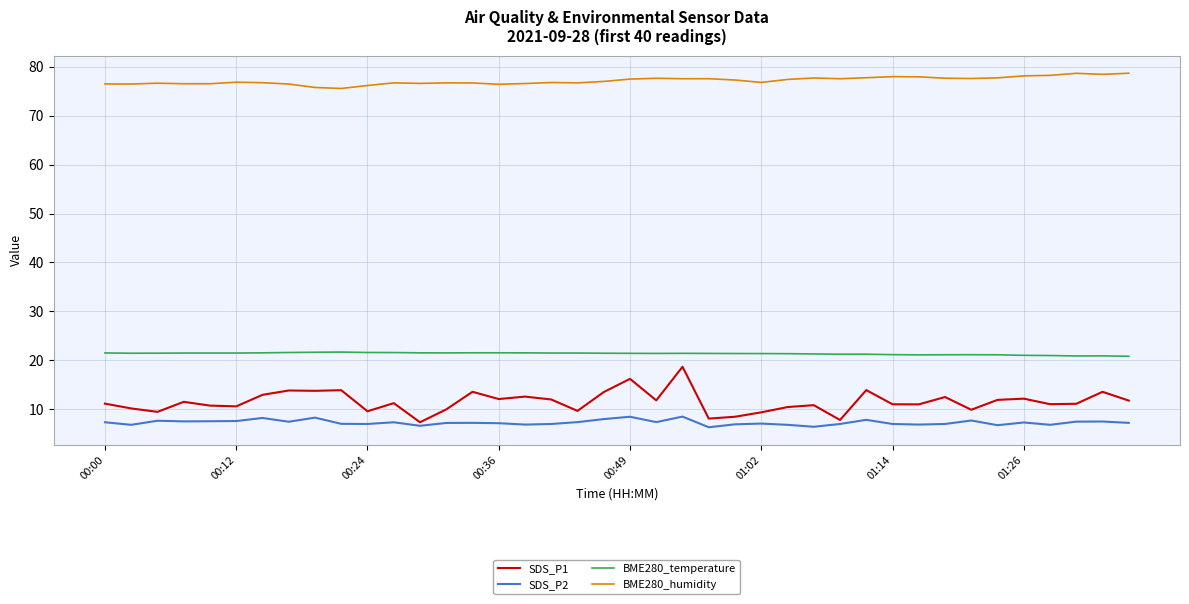

Which series has the largest total across all categories?

BME280_humidity